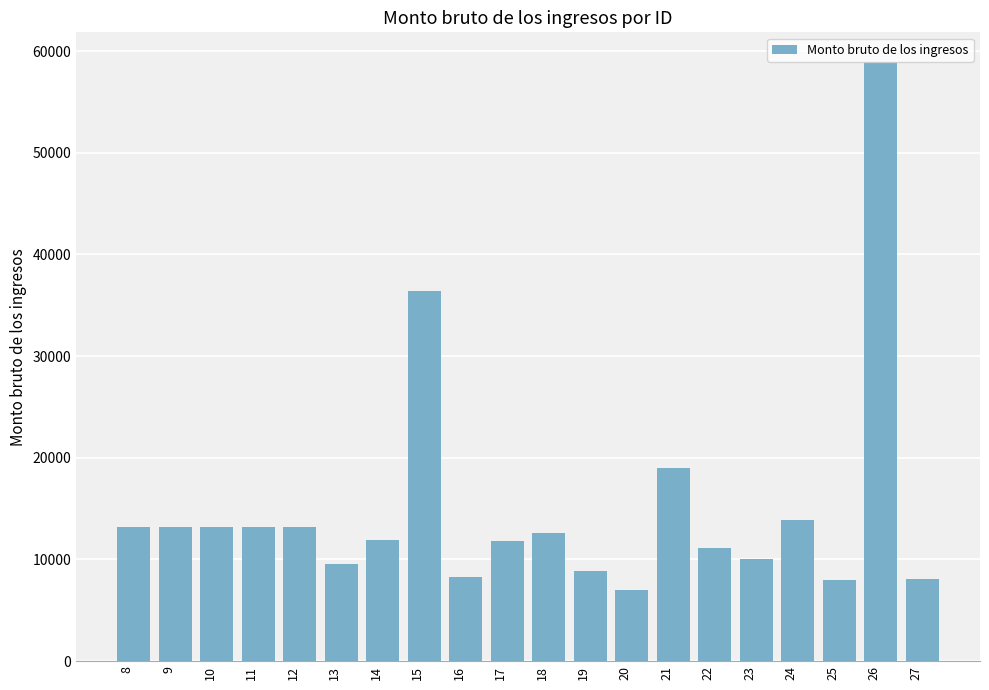

The value at 10 is 13200.0. True or false?

True